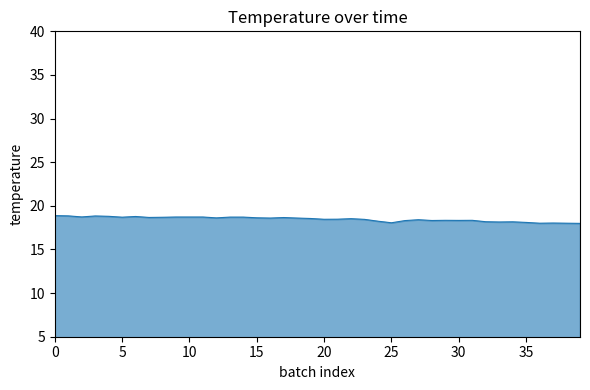

Is this an area chart (filled region under the line)?

Yes